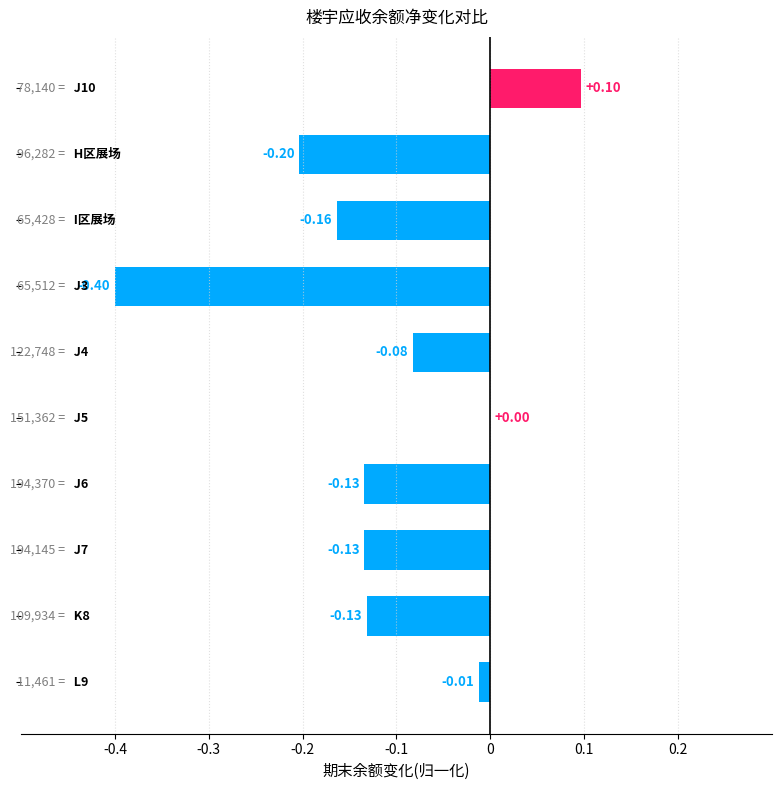

What is the difference between the maximum and minimum values?

0.5